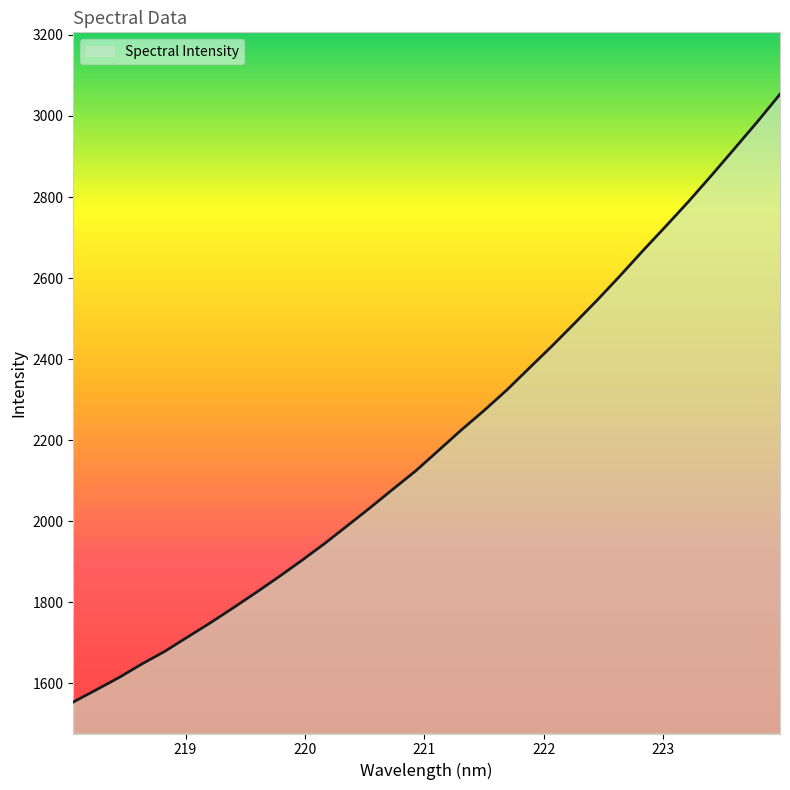

How many values exceed 2173?

16